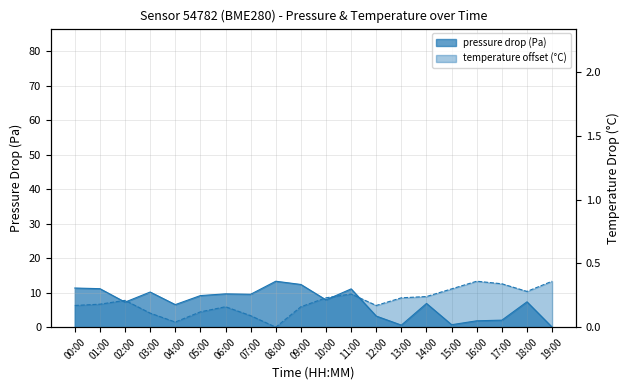

At which category is the sum across all series the highest?

08:00